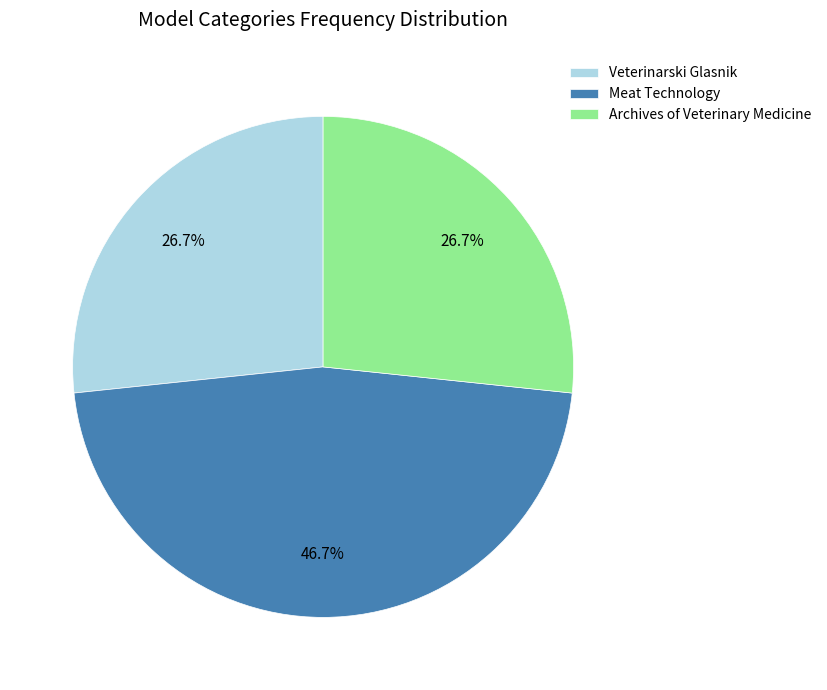

What is the largest slice in the pie chart?

Meat Technology